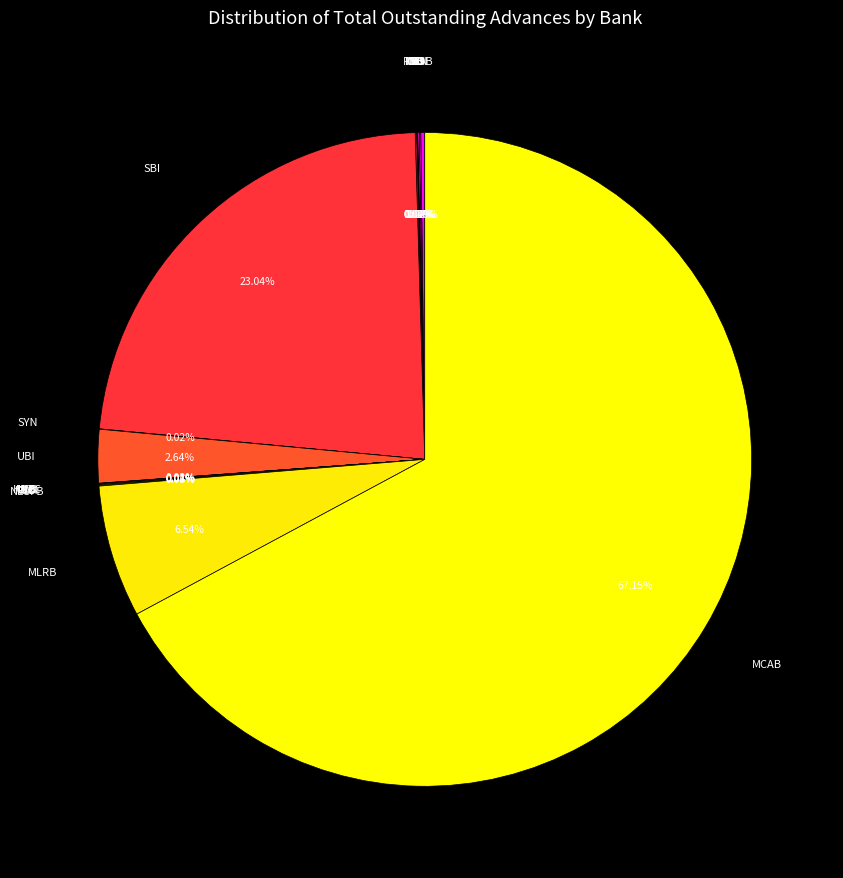

Which category accounts for the majority?

MCAB